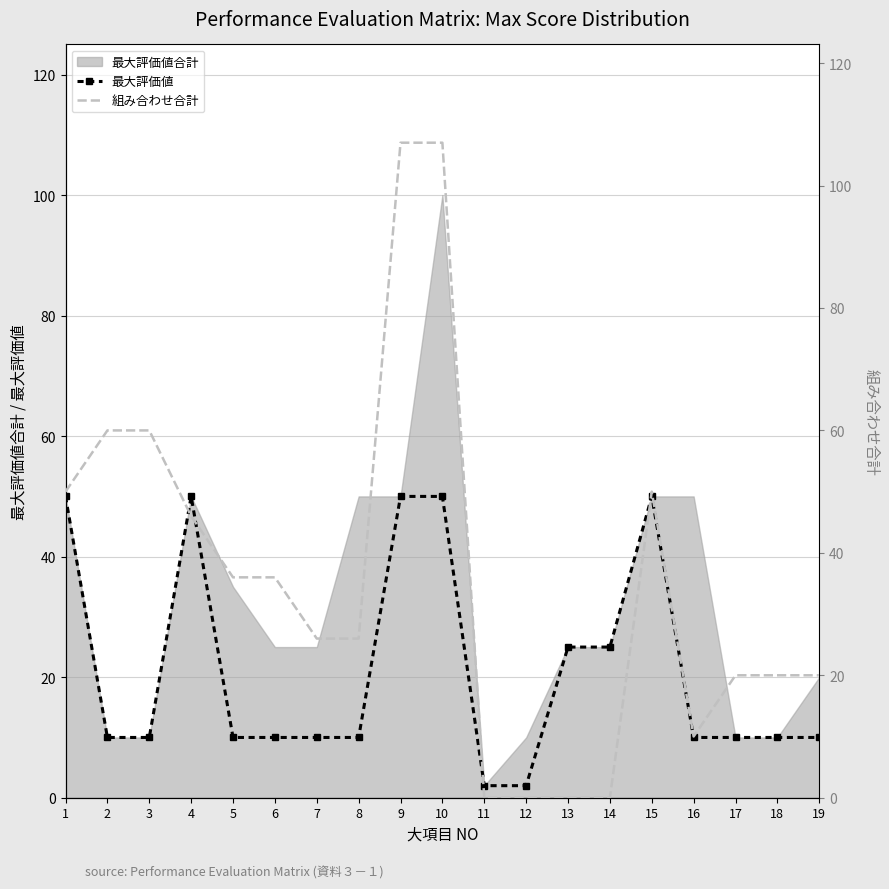

How many lines are shown in the chart?

2